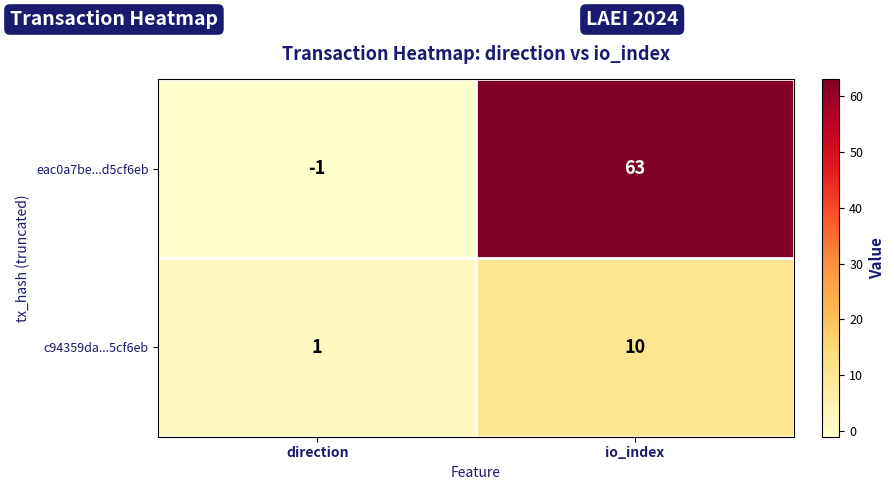

What is the spread (max minus min) of values at direction?

2